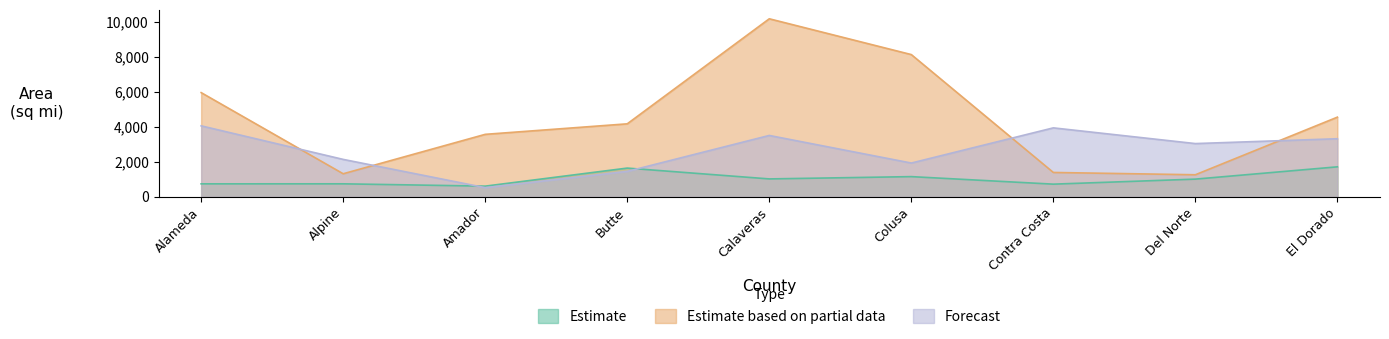

Rank the categories by Forecast value from lowest to highest.

Amador, Butte, Colusa, Alpine, Del Norte, El Dorado, Calaveras, Contra Costa, Alameda